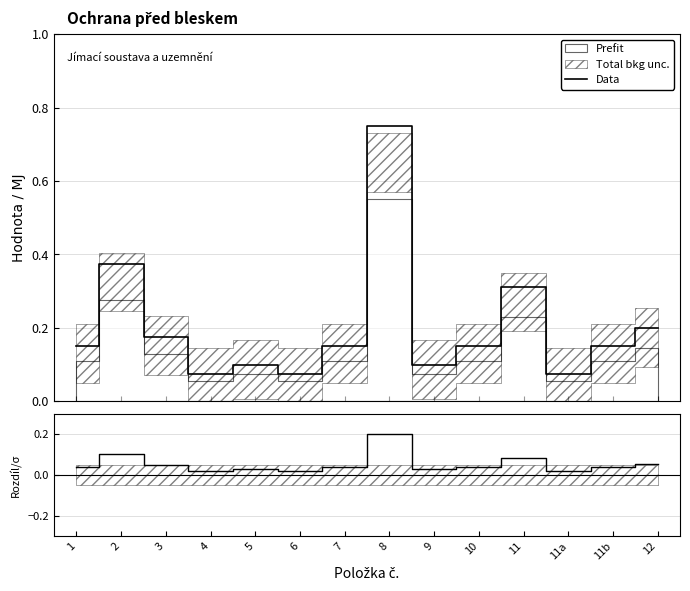

Reading left to right, what are all the values shown in this chart?

1=0.2	2=0.4	3=0.2	4=0.1	5=0.1	6=0.1	7=0.2	8=0.8	9=0.1	10=0.2	11=0.3	11a=0.1	11b=0.2	12=0.2